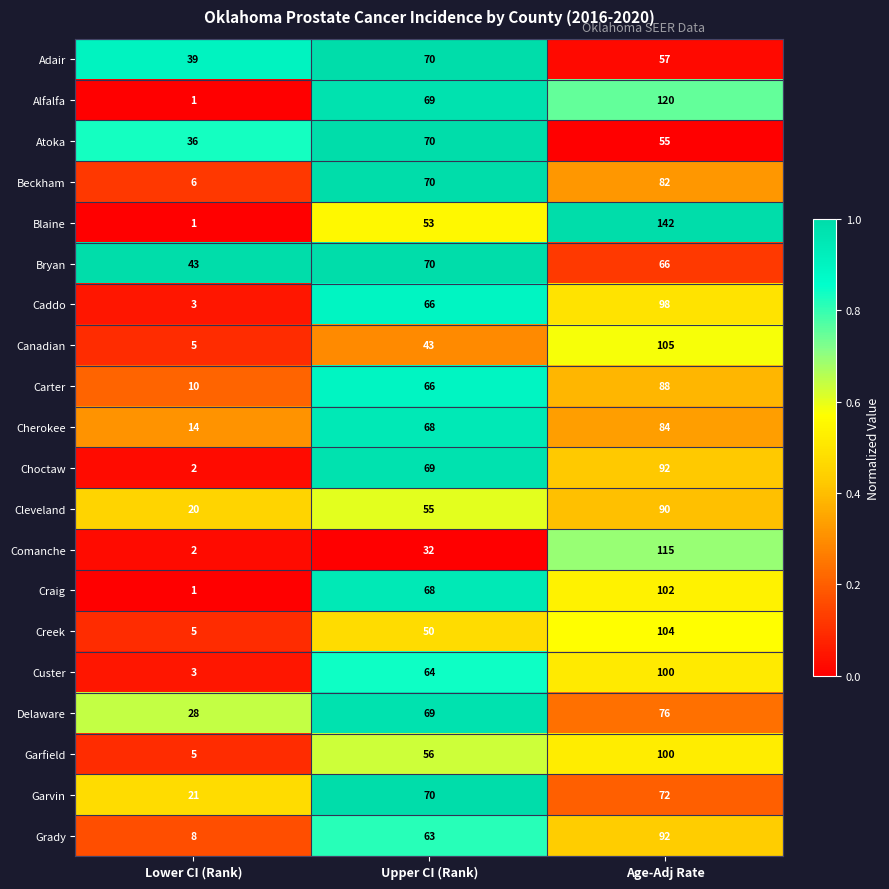

What is the highest value of the Custer series?

100